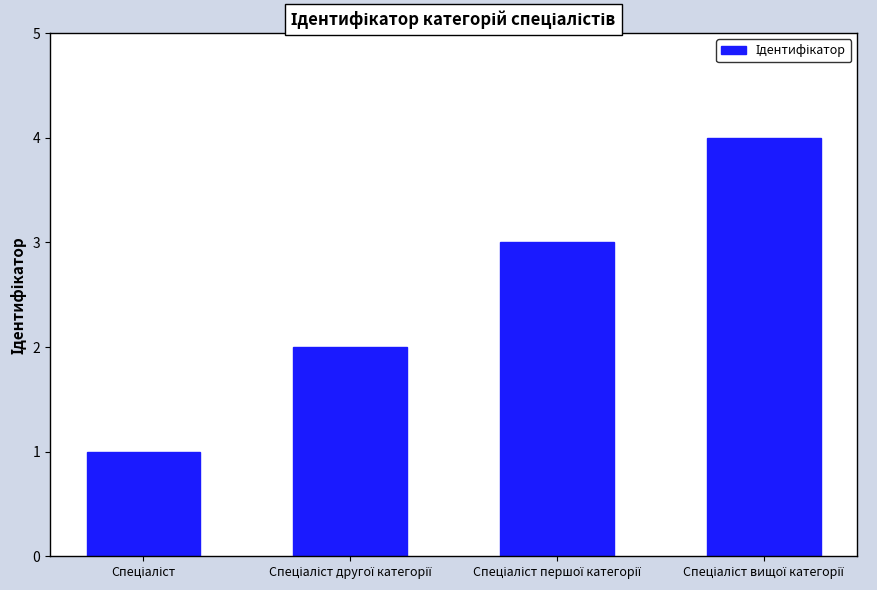

What is the minimum value shown in the chart?

1